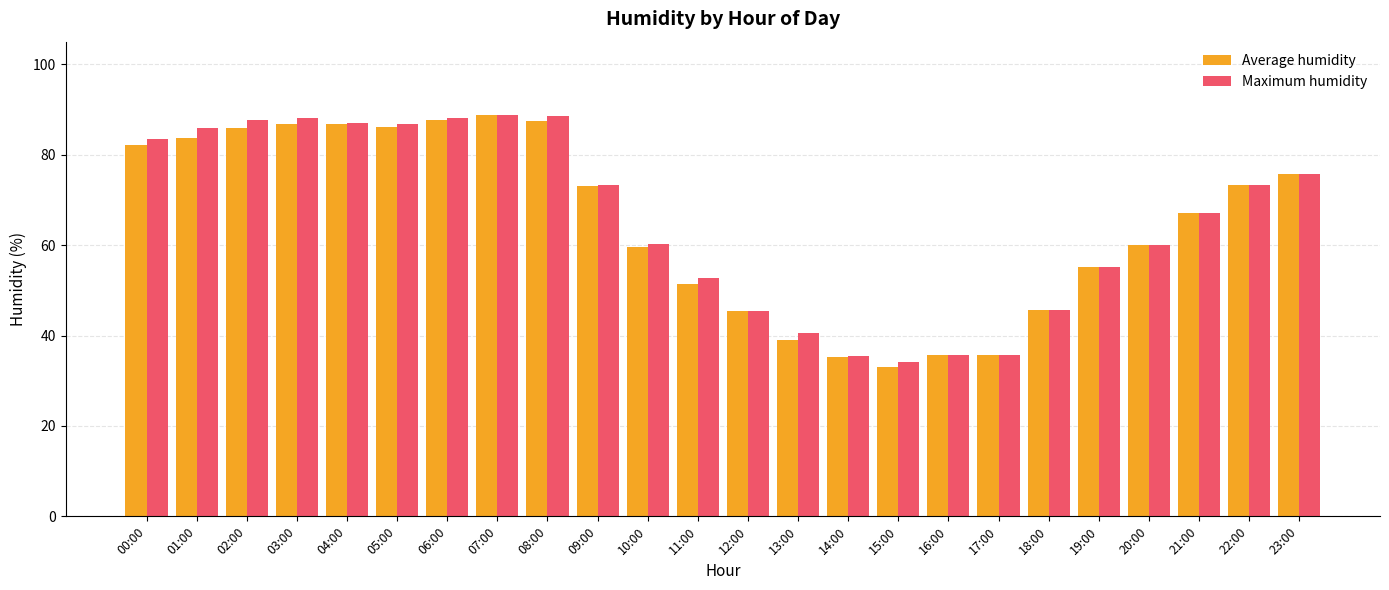

What is the label of the 20th bar from the left?

19:00